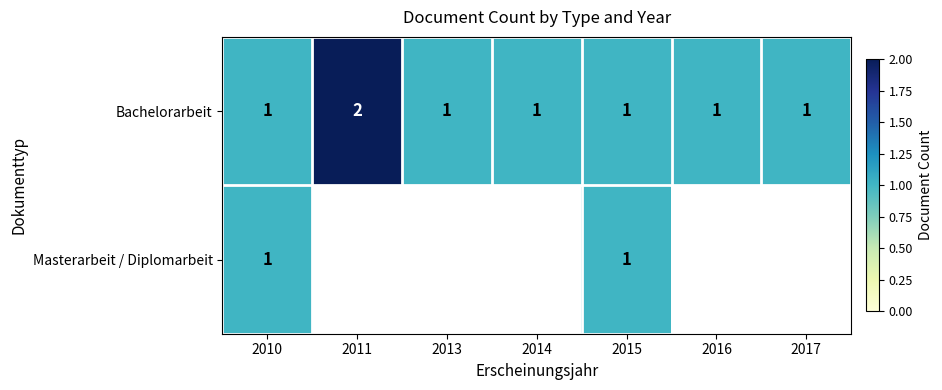

The Bachelorarbeit series shows 1 at 2014. True or false?

True